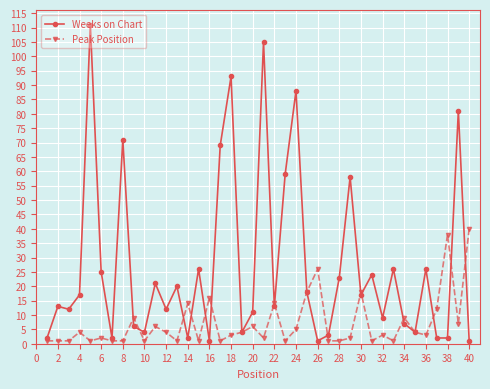

What is the maximum value for Weeks on Chart?

111